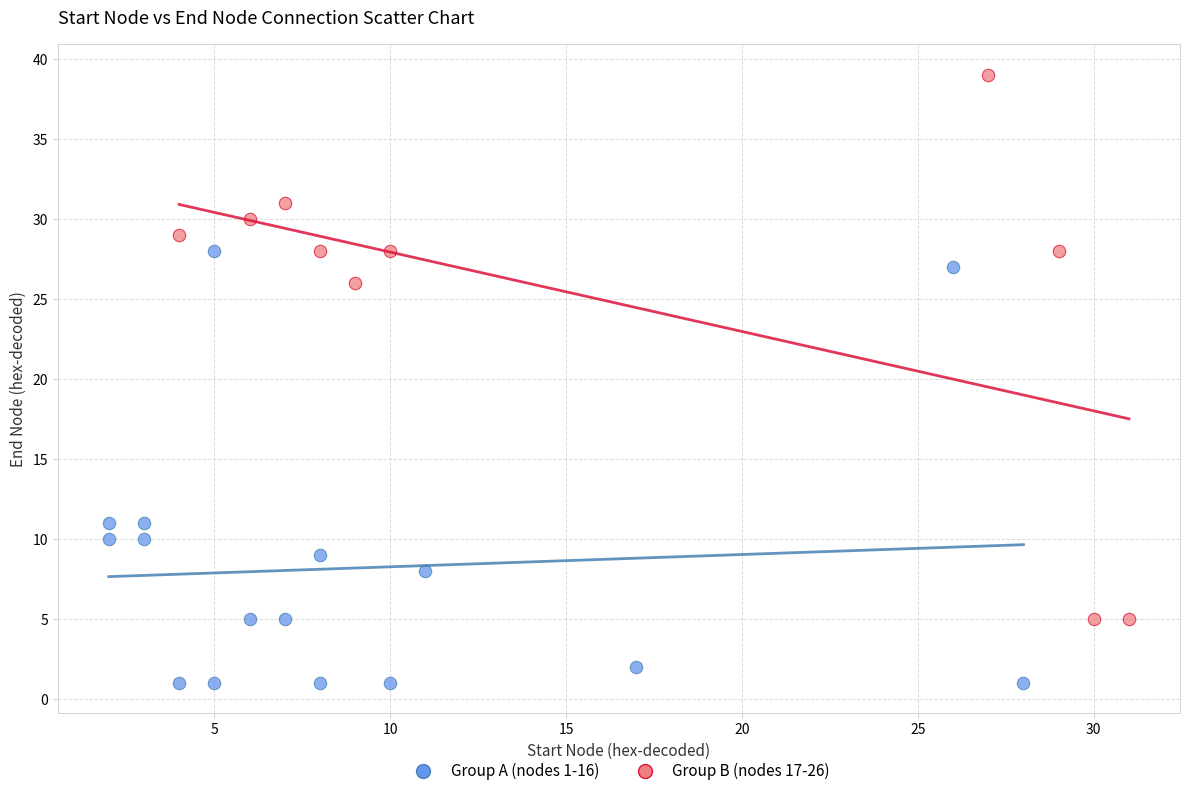

Which series contains the lowest Y value?

Group A (nodes 1-16)